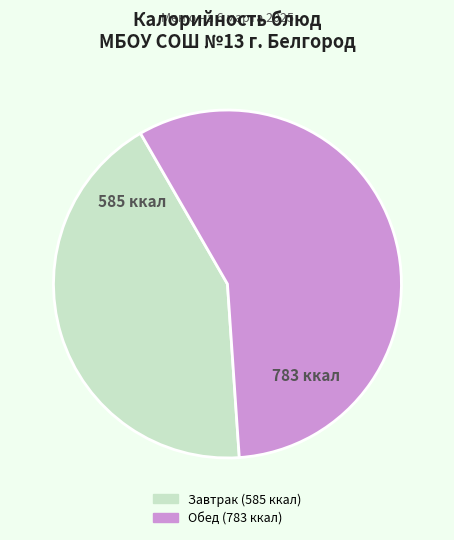

Does any single category account for the majority?

Yes